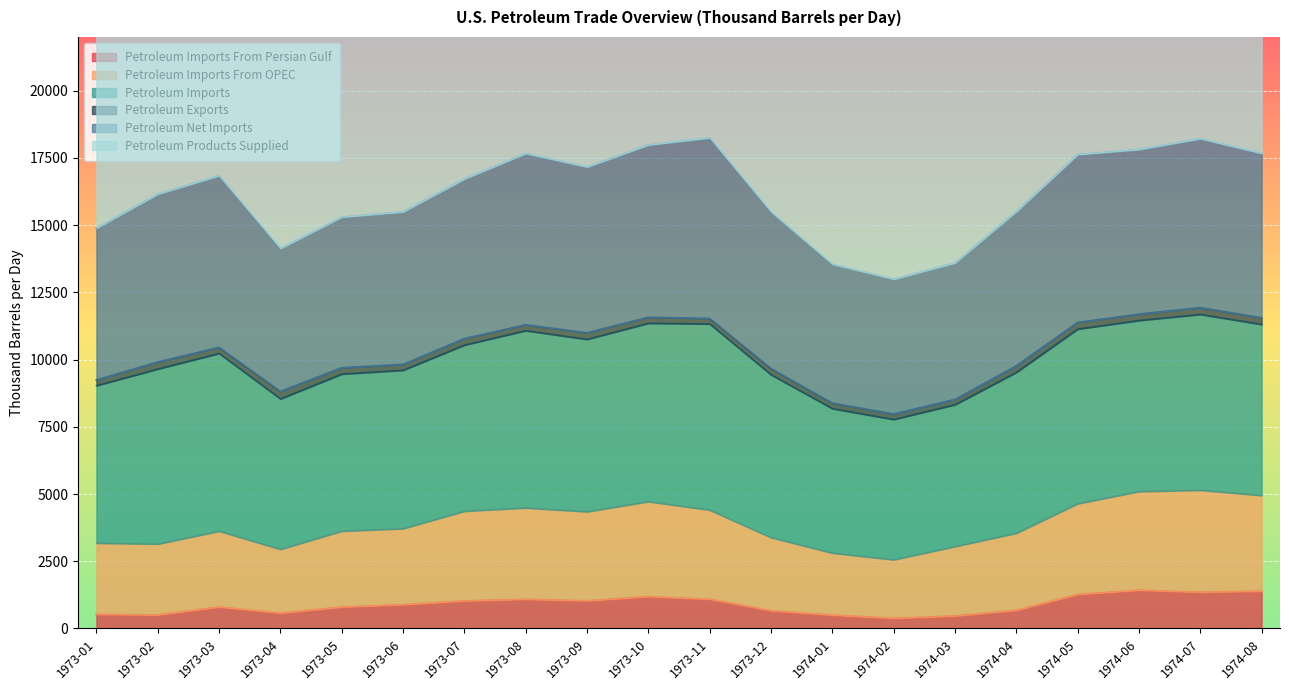

What is the smallest value displayed?

195.6